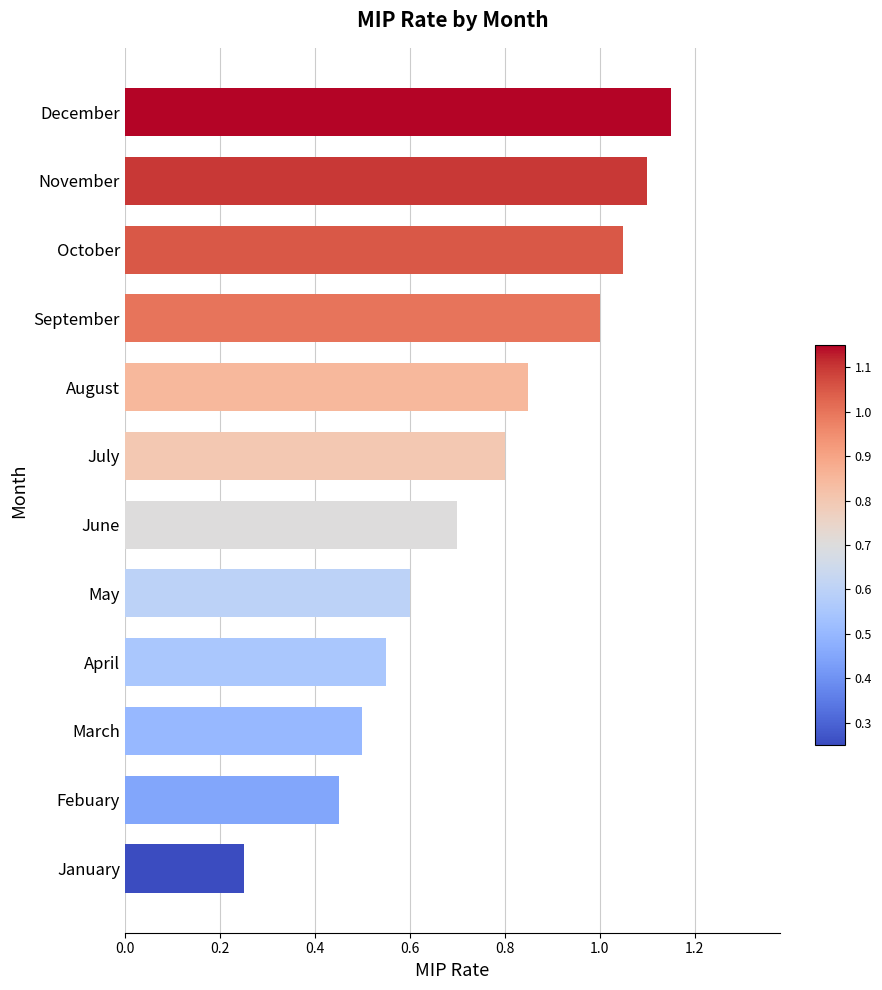

Where is the data nearest to the value 0?

January